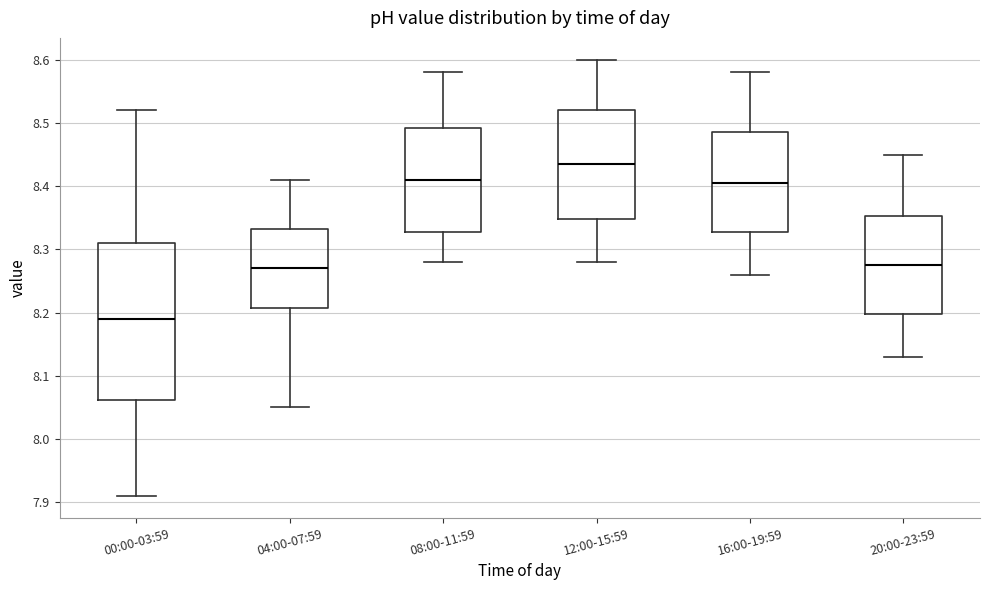

Which box's median line is the lowest?

00:00-03:59